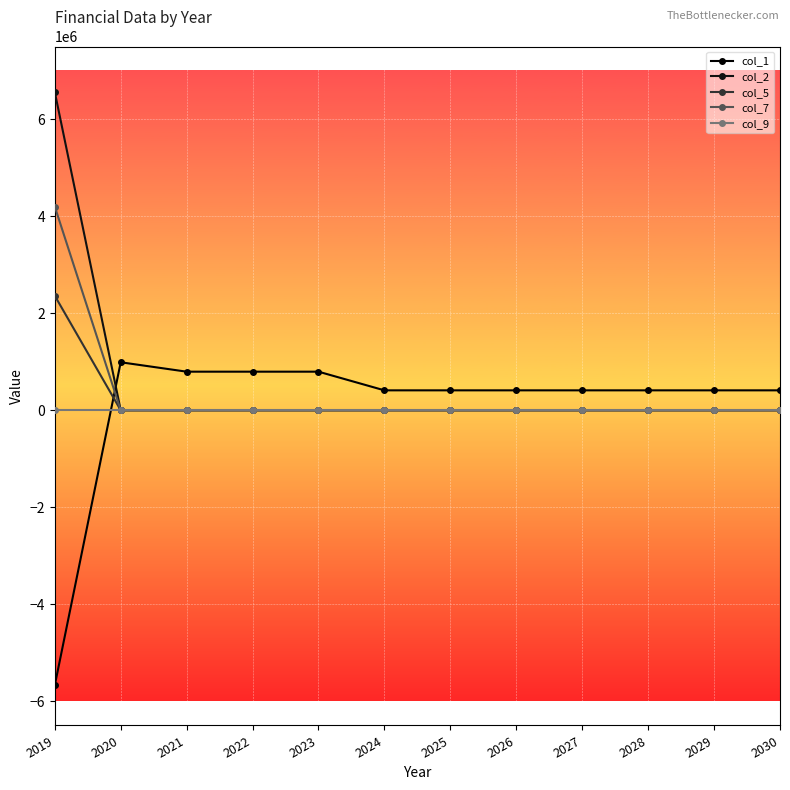

Does the chart have visible grid lines?

Yes